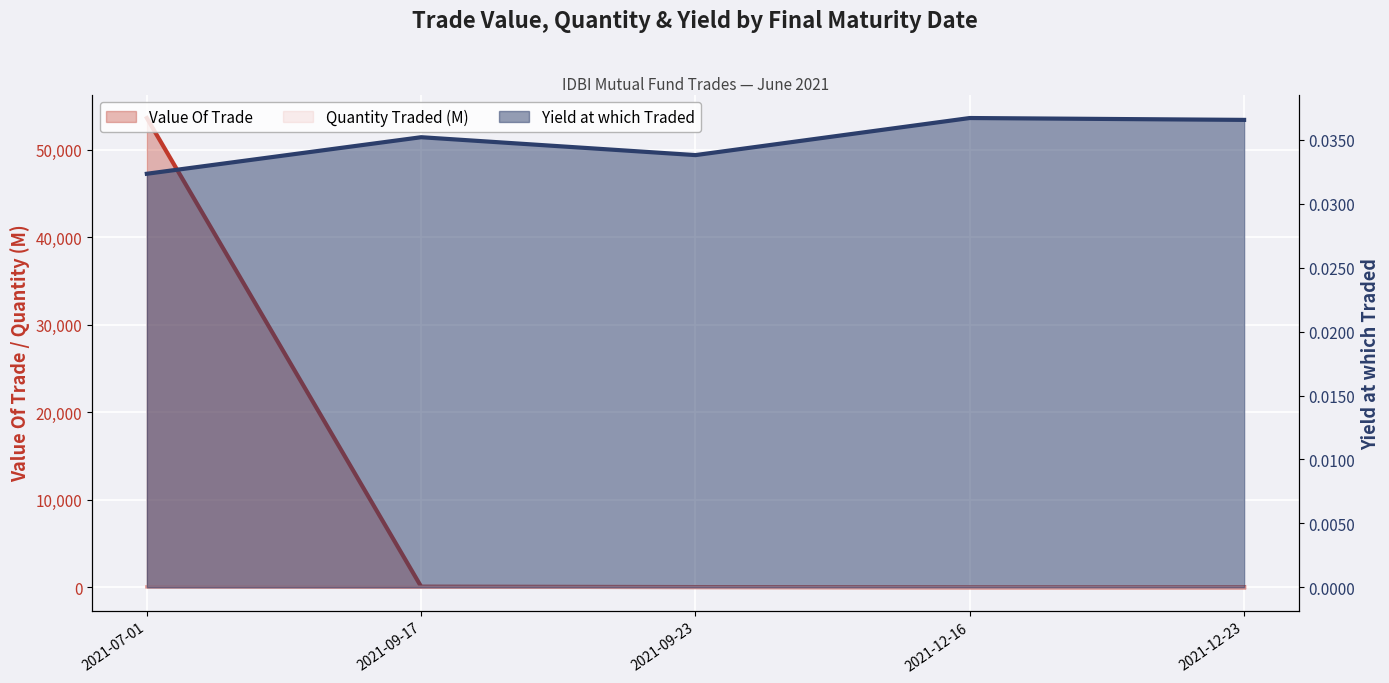

What is the difference between the maximum and minimum values in the Quantity Traded series?

53.3